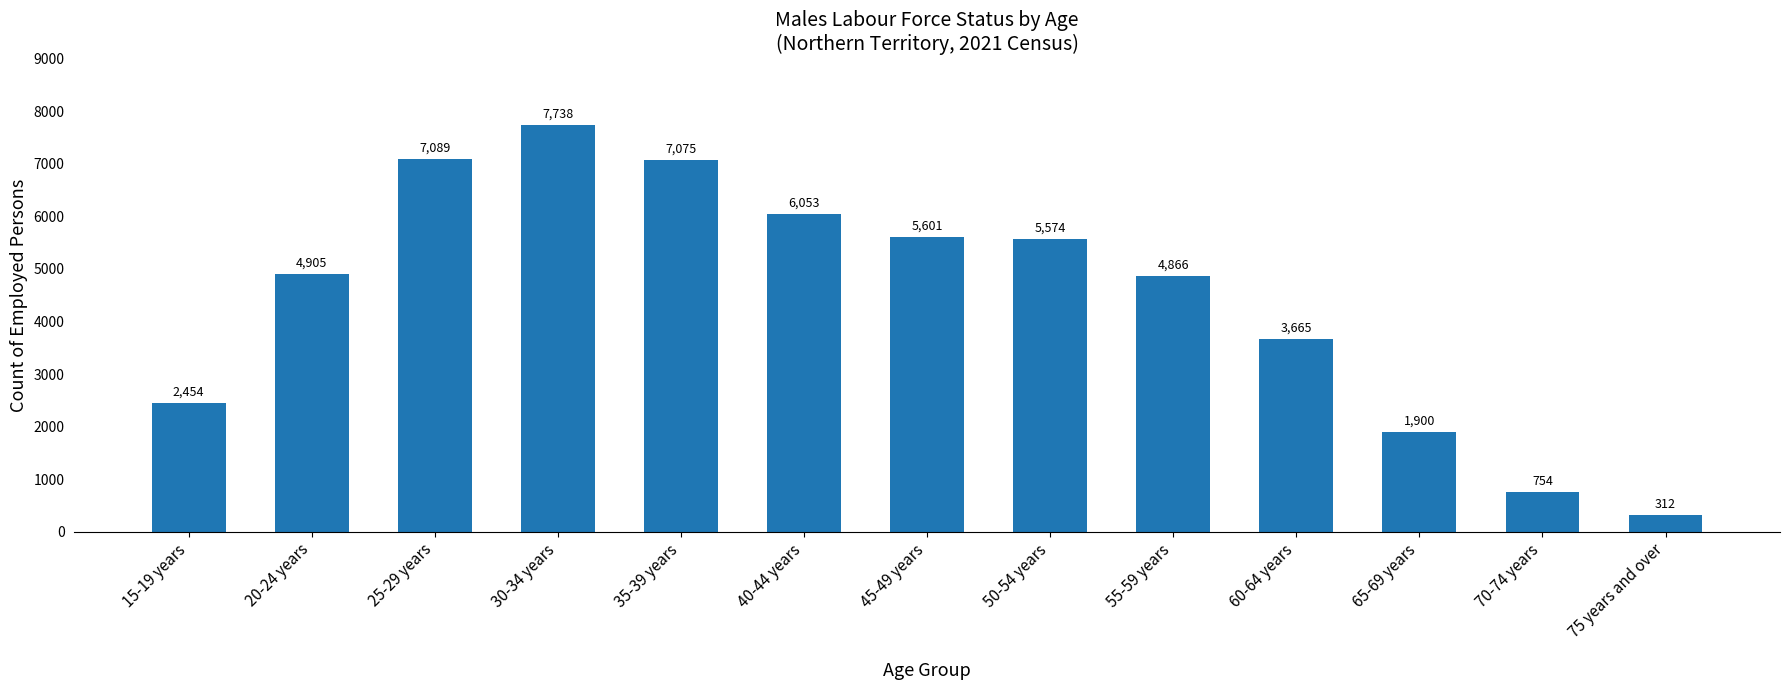

What is the approximate value at 35-39 years?

7075